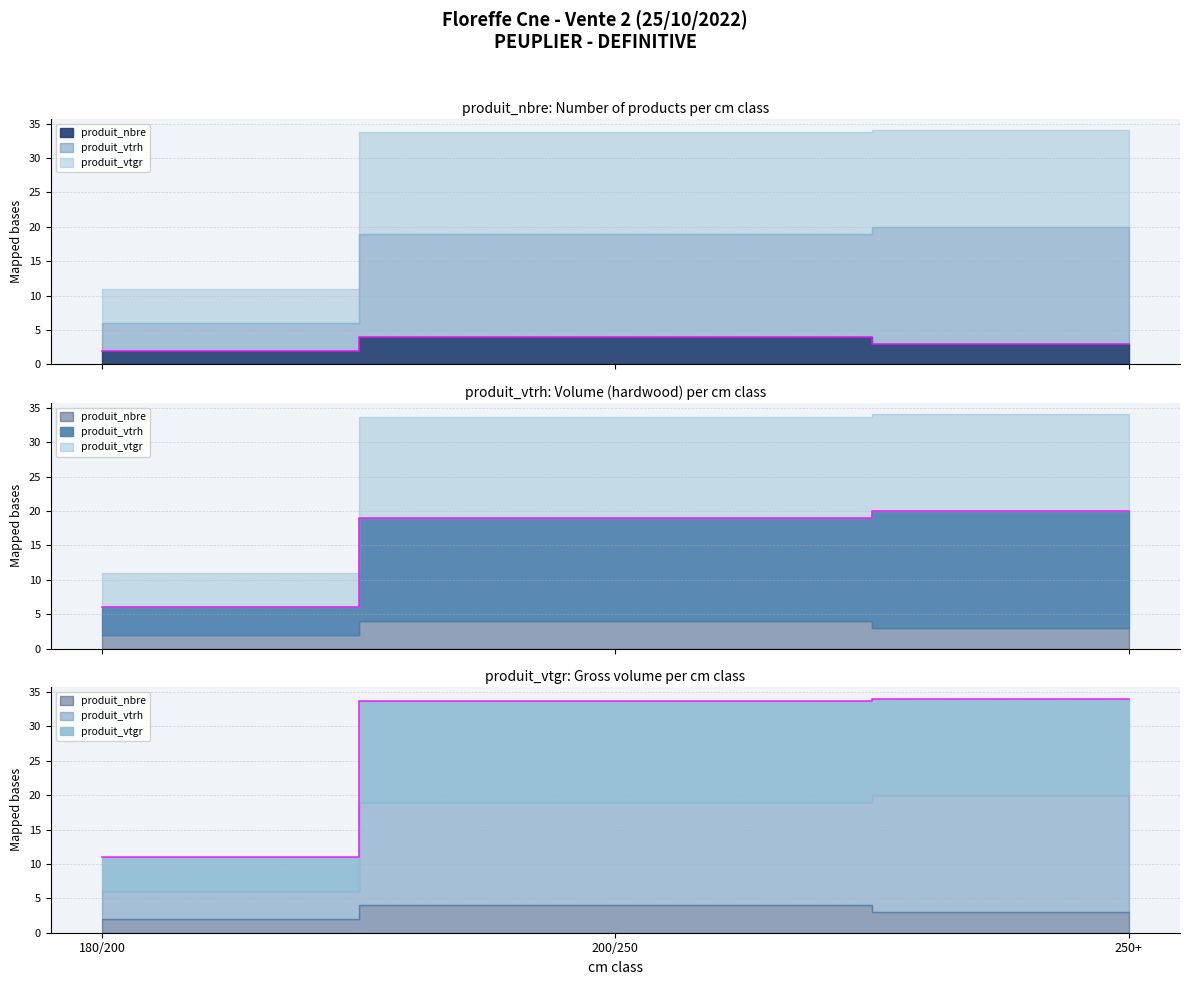

List the series in order of their peak value, highest first.

produit_vtgr, produit_vtrh, produit_nbre